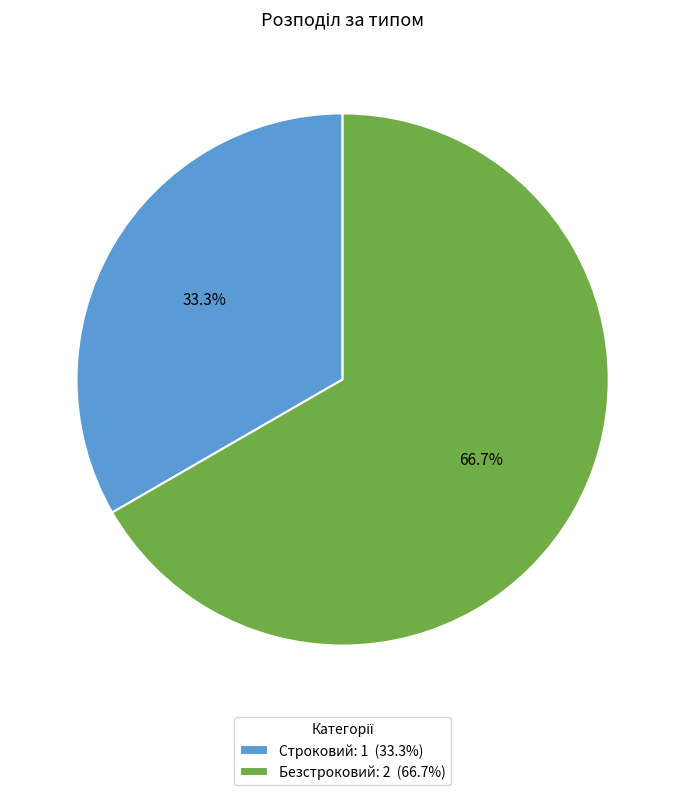

To the nearest percent, what is the difference between the Строковий and Безстроковий slice percentages?

33%